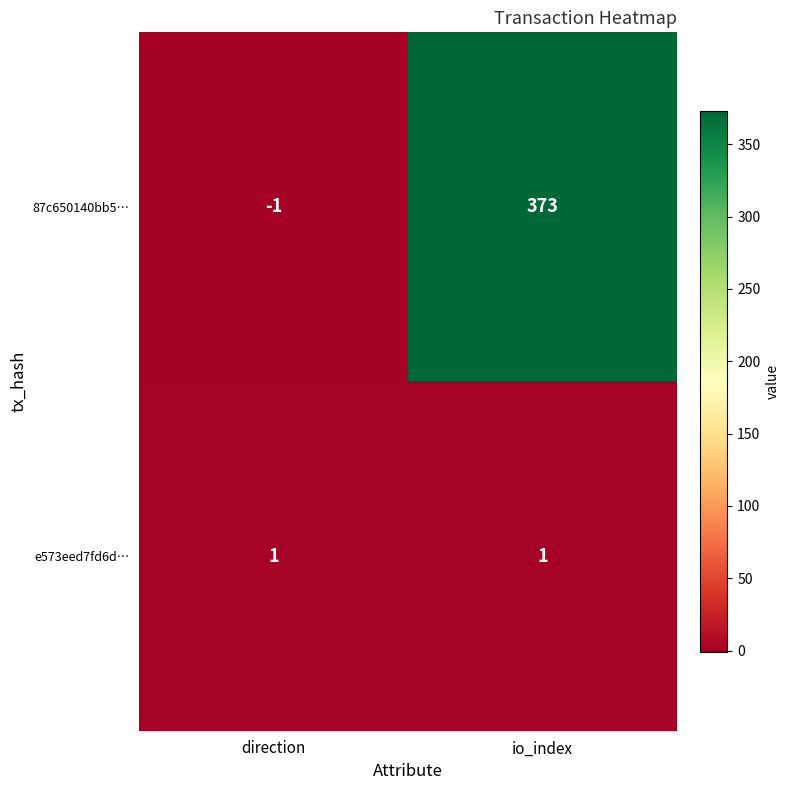

Rank the series by their maximum value, from lowest to highest.

e573eed7fd6d…, 87c650140bb5…